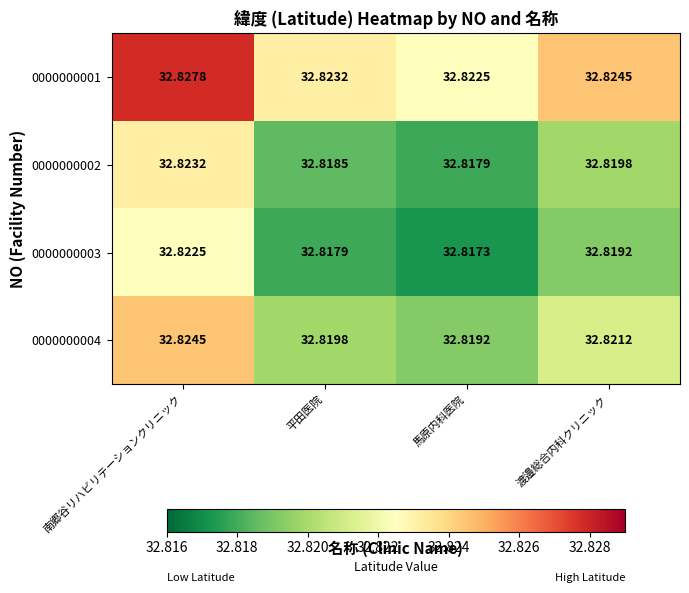

How many data points does each series have?

4